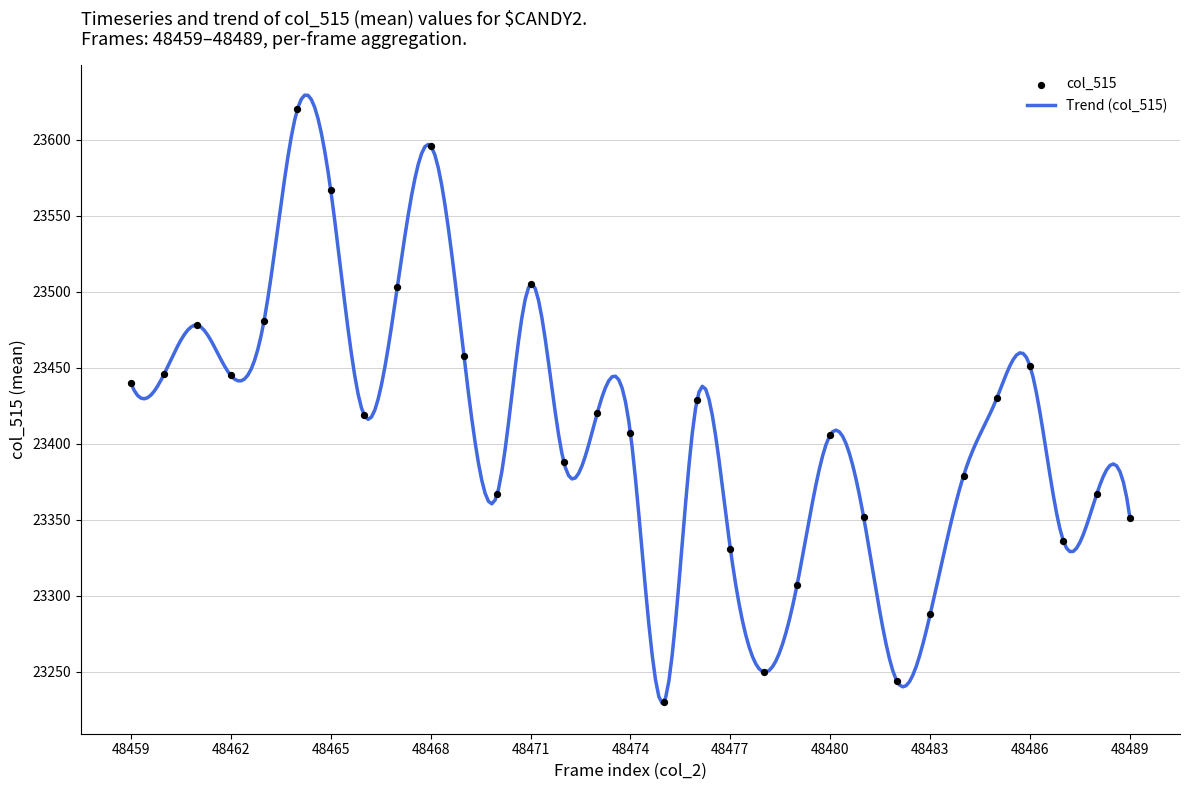

What is the change in value from 48459 to 48480?

-34